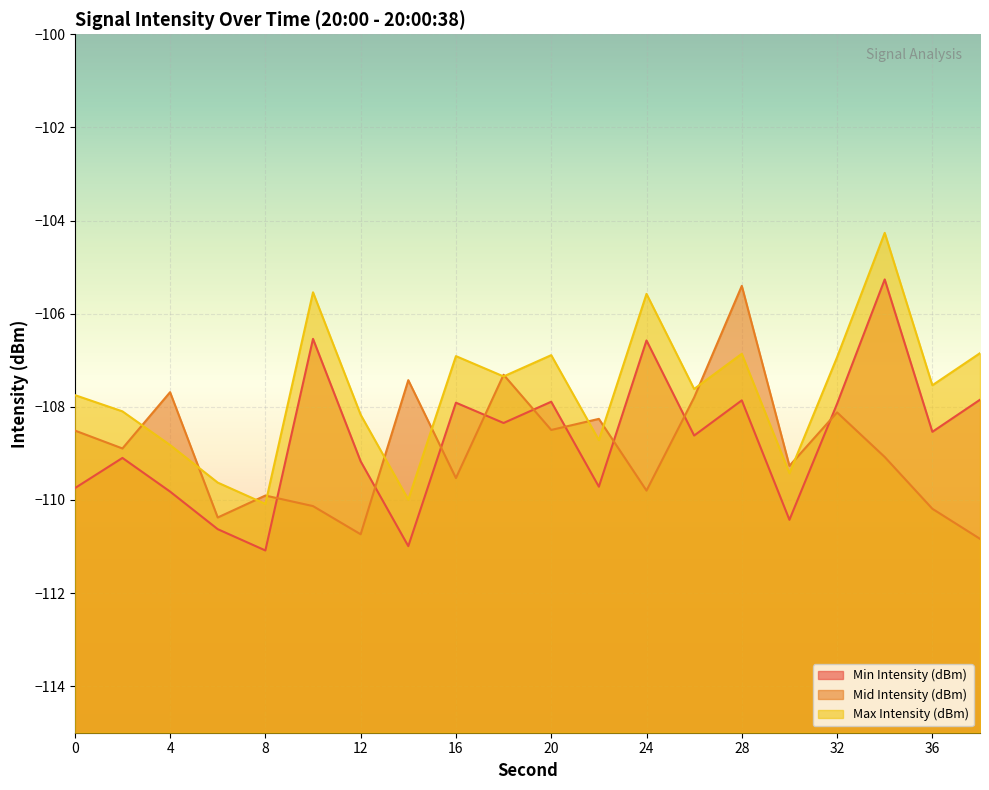

Reading right to left, extract all data points from this chart.

Min Intensity (dBm): -107.8	-108.5	-105.3	-107.9	-110.4	-107.9	-108.6	-106.6	-109.7	-107.9	-108.3	-107.9	-111.0	-109.2	-106.5	-111.1	-110.6	-109.8	-109.1	-109.7
Mid Intensity (dBm): -110.8	-110.2	-109.1	-108.1	-109.3	-105.4	-107.8	-109.8	-108.3	-108.5	-107.3	-109.5	-107.4	-110.7	-110.1	-109.9	-110.4	-107.7	-108.9	-108.5
Max Intensity (dBm): -106.8	-107.5	-104.3	-106.9	-109.4	-106.9	-107.6	-105.6	-108.7	-106.9	-107.3	-106.9	-110.0	-108.2	-105.5	-110.1	-109.6	-108.8	-108.1	-107.7